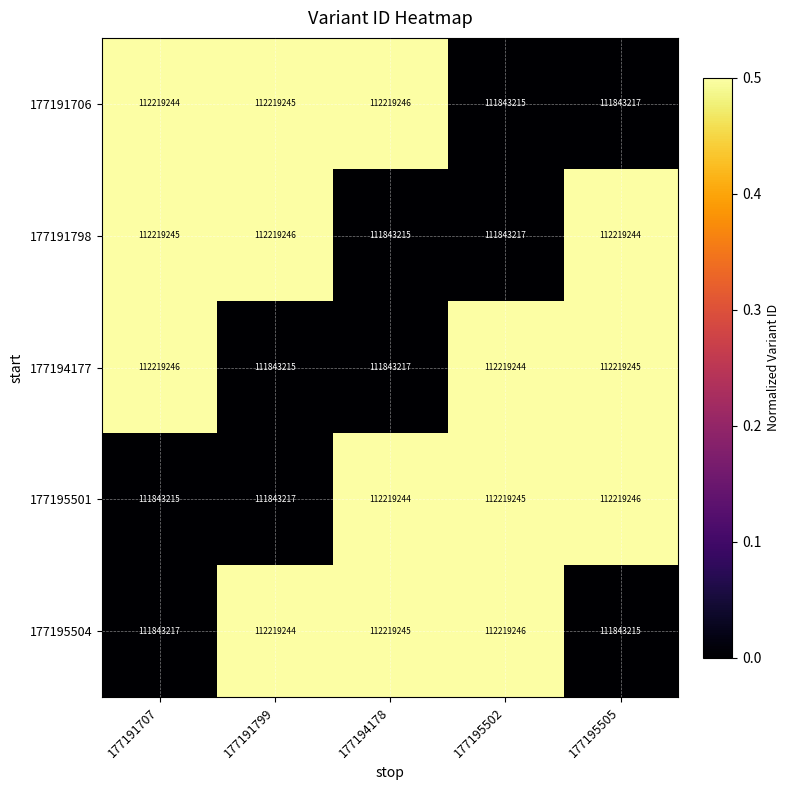

The value of 177195504 at 177195502 is 112219246. True or false?

True